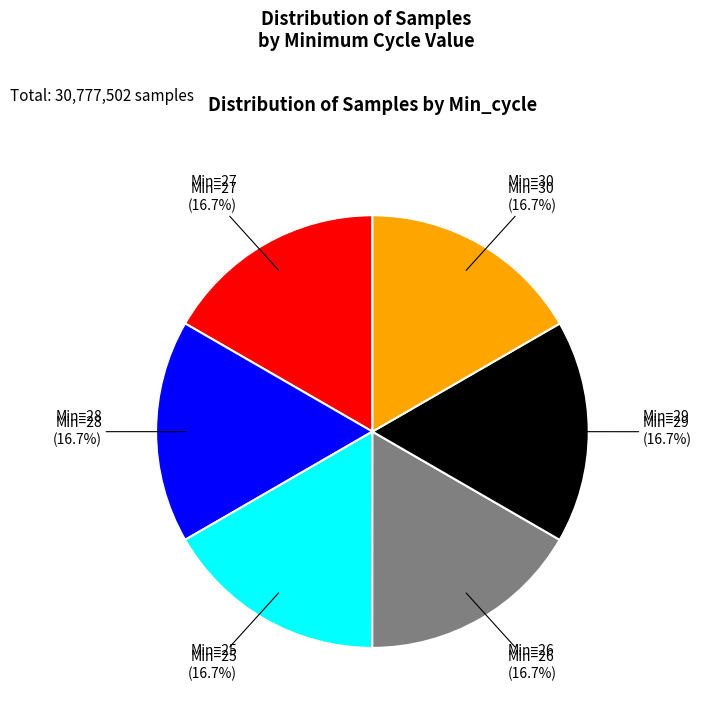

Is there a majority slice in this chart?

No